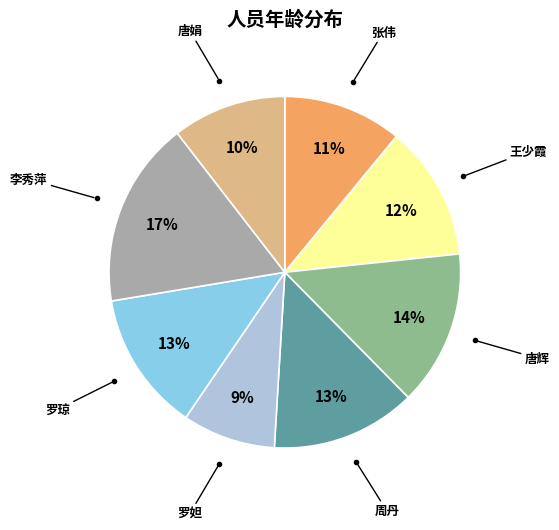

To the nearest percent, what is the average slice percentage?

12%